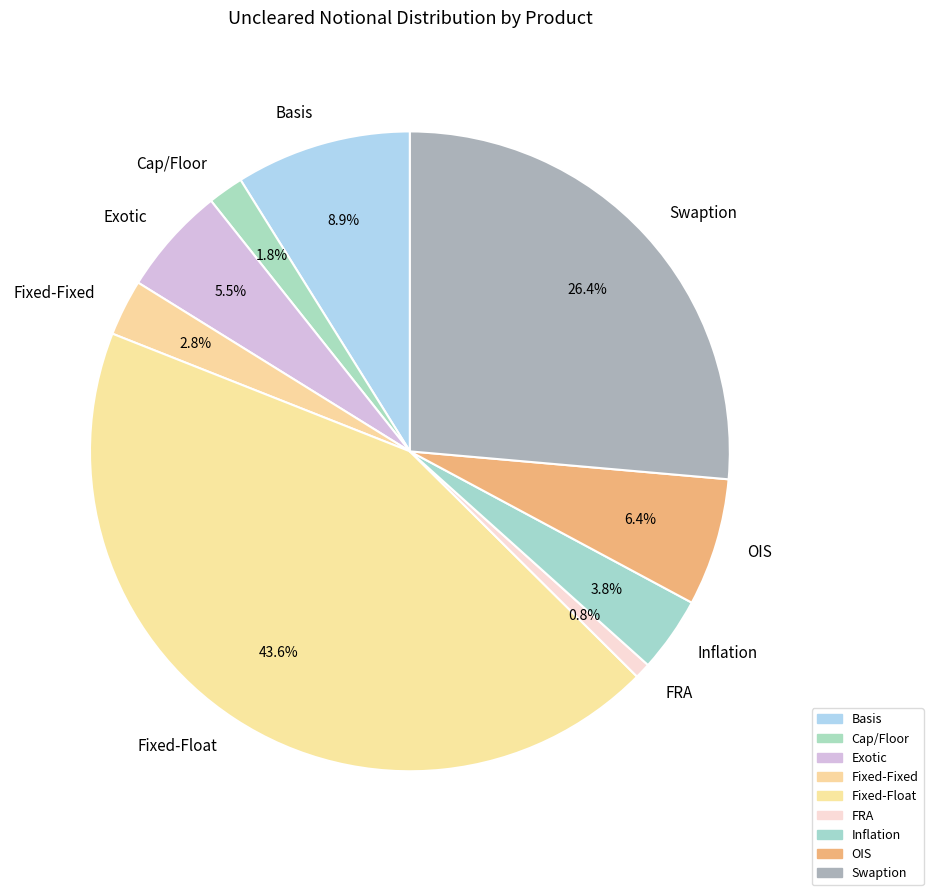

Is the sum of Fixed-Fixed and Cap/Floor greater than half?

No